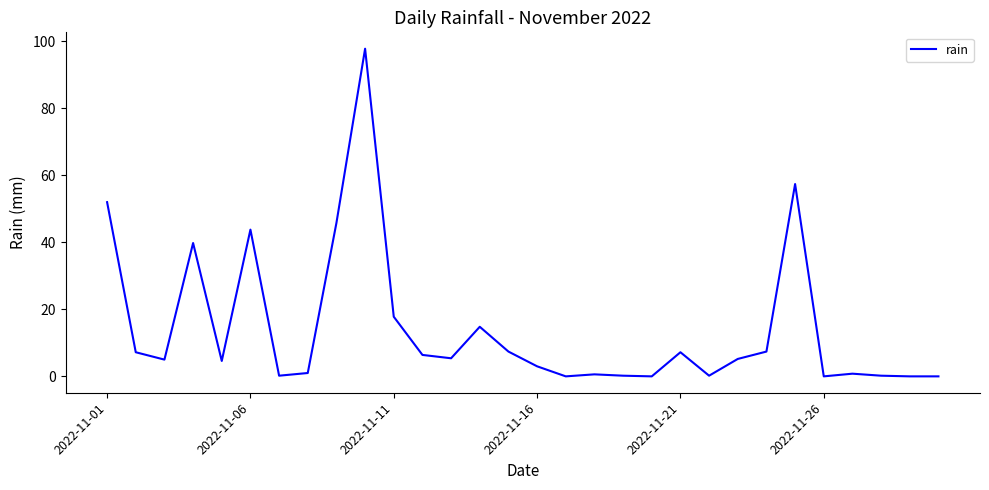

What is the greatest value displayed?

97.8